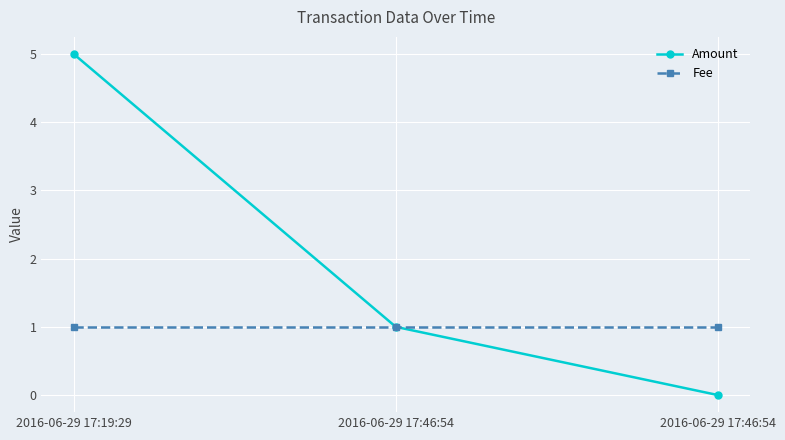

At which category is the sum across all series the highest?

2016-06-29 17:19:29